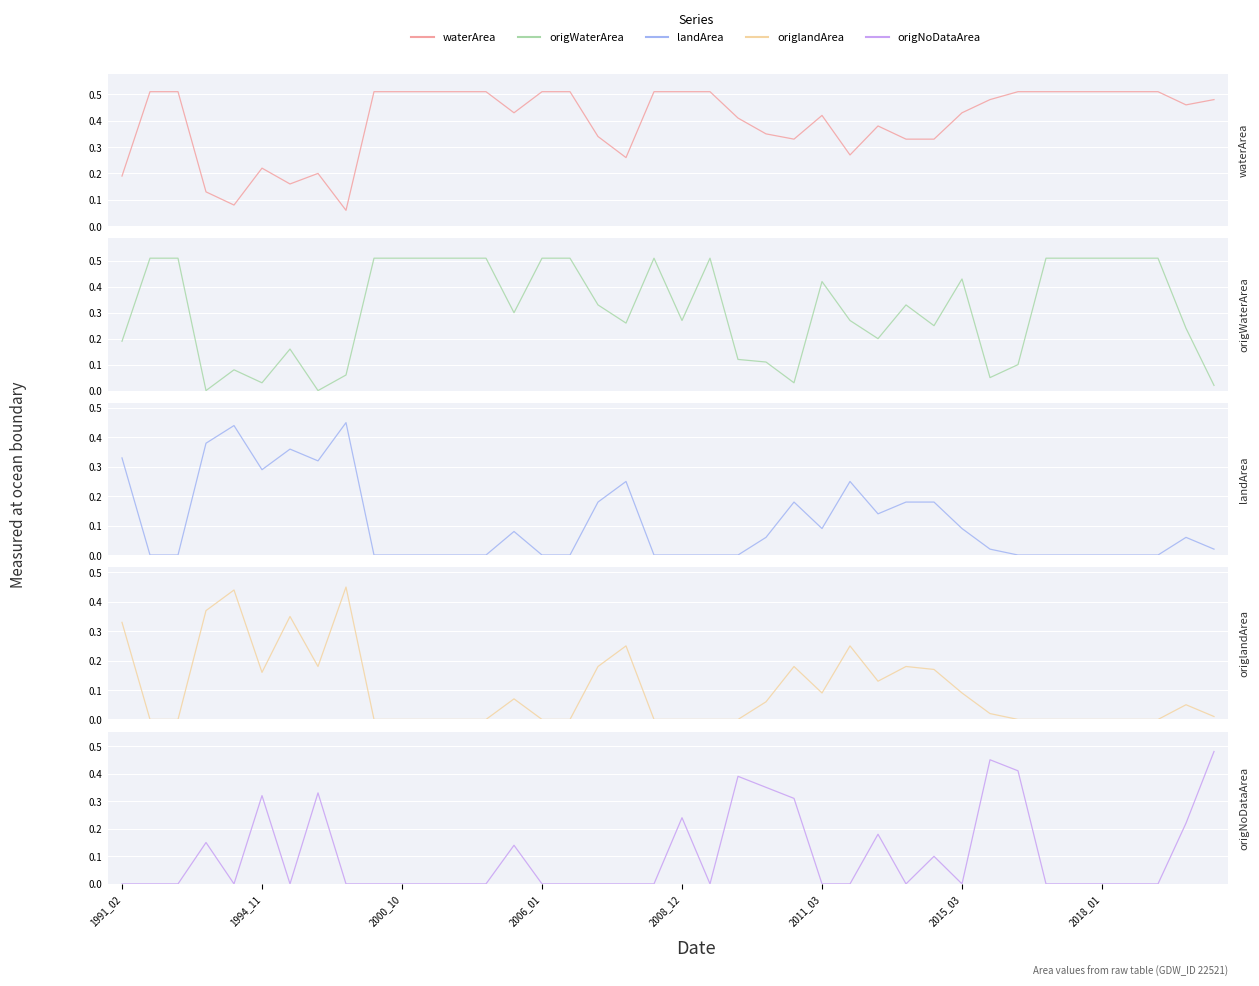

What is the sum of the origNoDataArea values at 32 and 19?

0.4